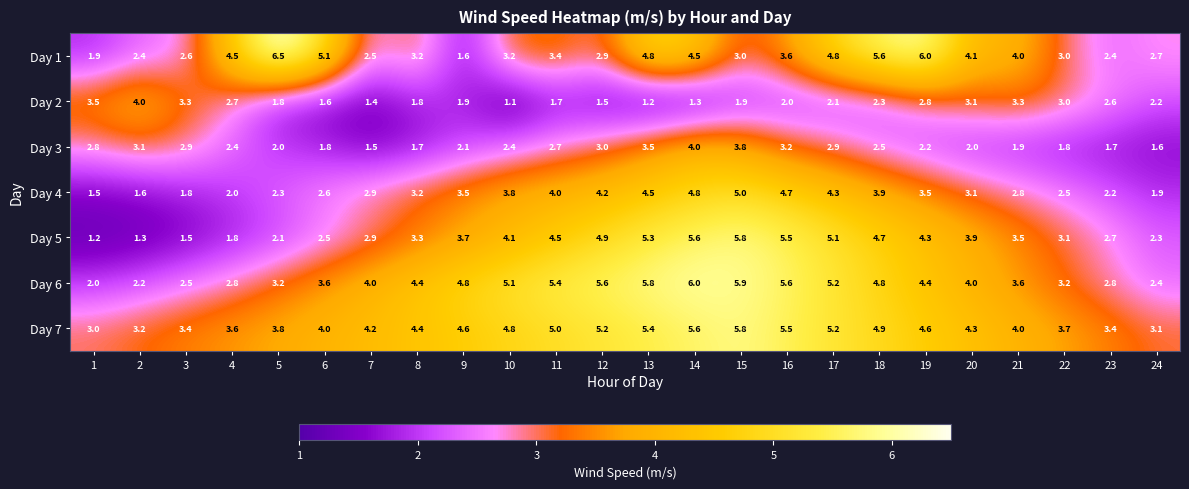

What is the maximum value shown in the chart?

6.5